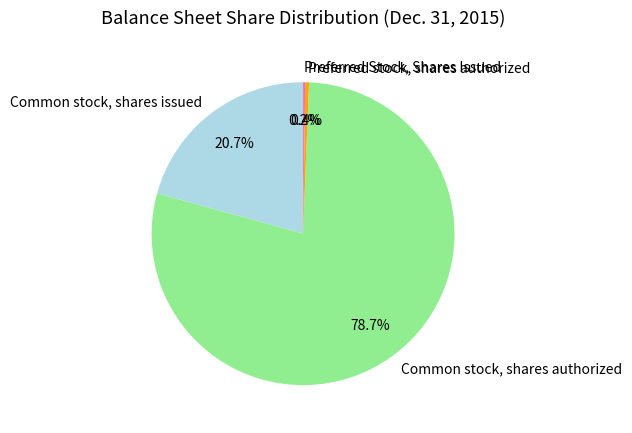

What percentage is the Common stock, shares authorized slice, to the nearest percent?

79%